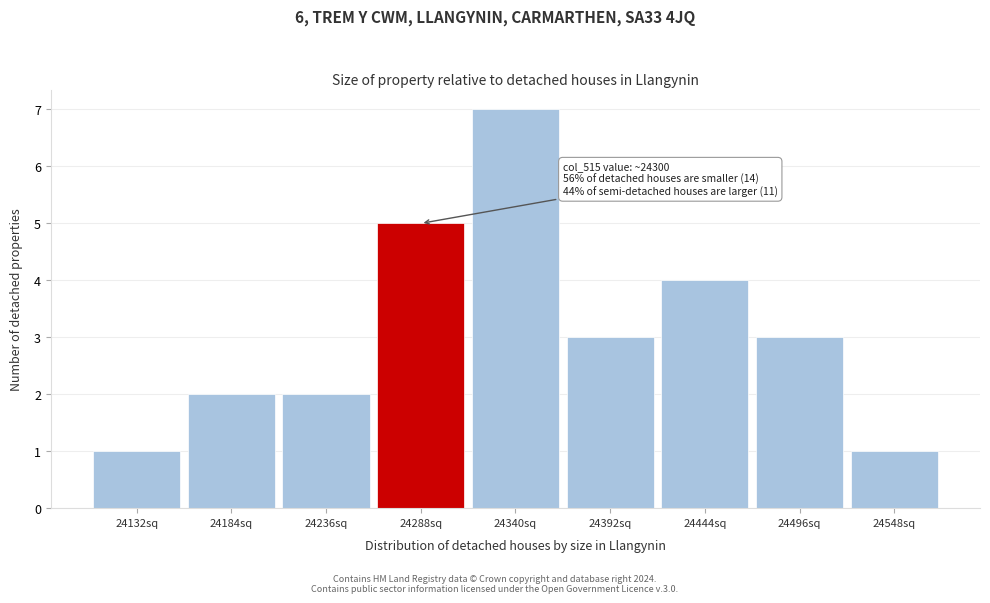

Over which range of the x-axis is the bar tallest?

24310 to 24370